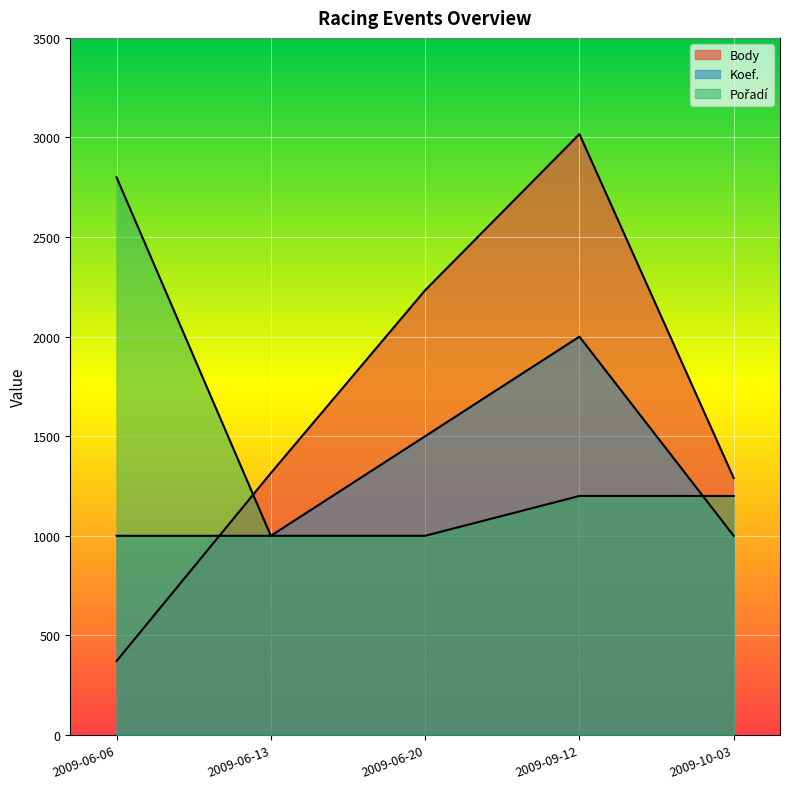

What is the difference between the maximum and minimum values in the Body series?

2646